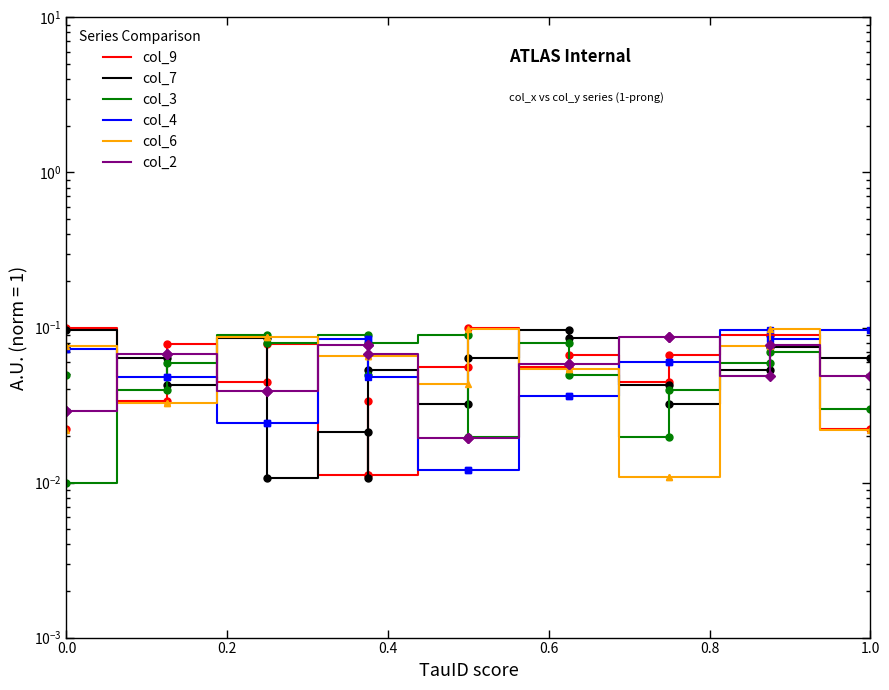

Which series has the largest total across all categories?

col_9